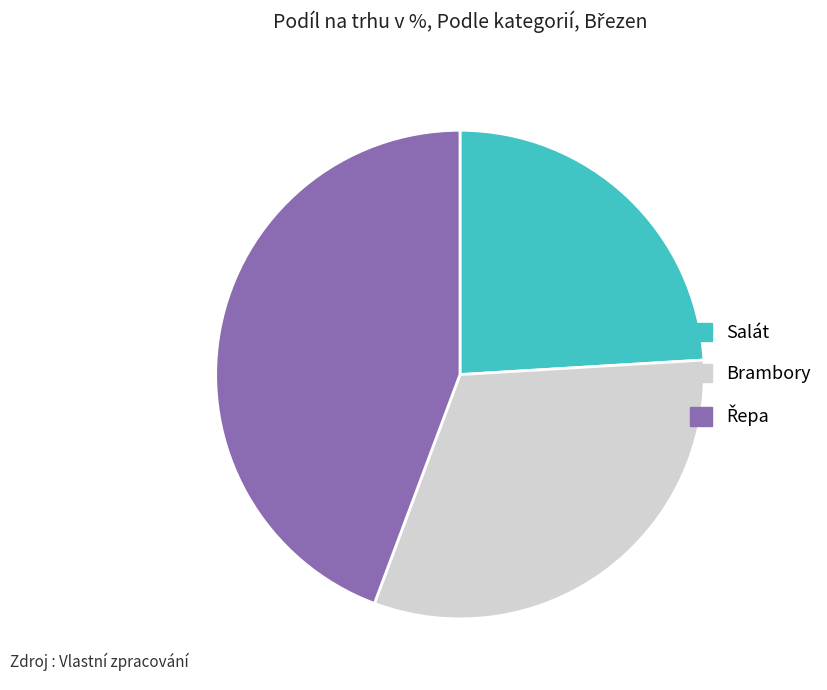

What is the ratio of the value at Brambory to the value at Salát?

1.3